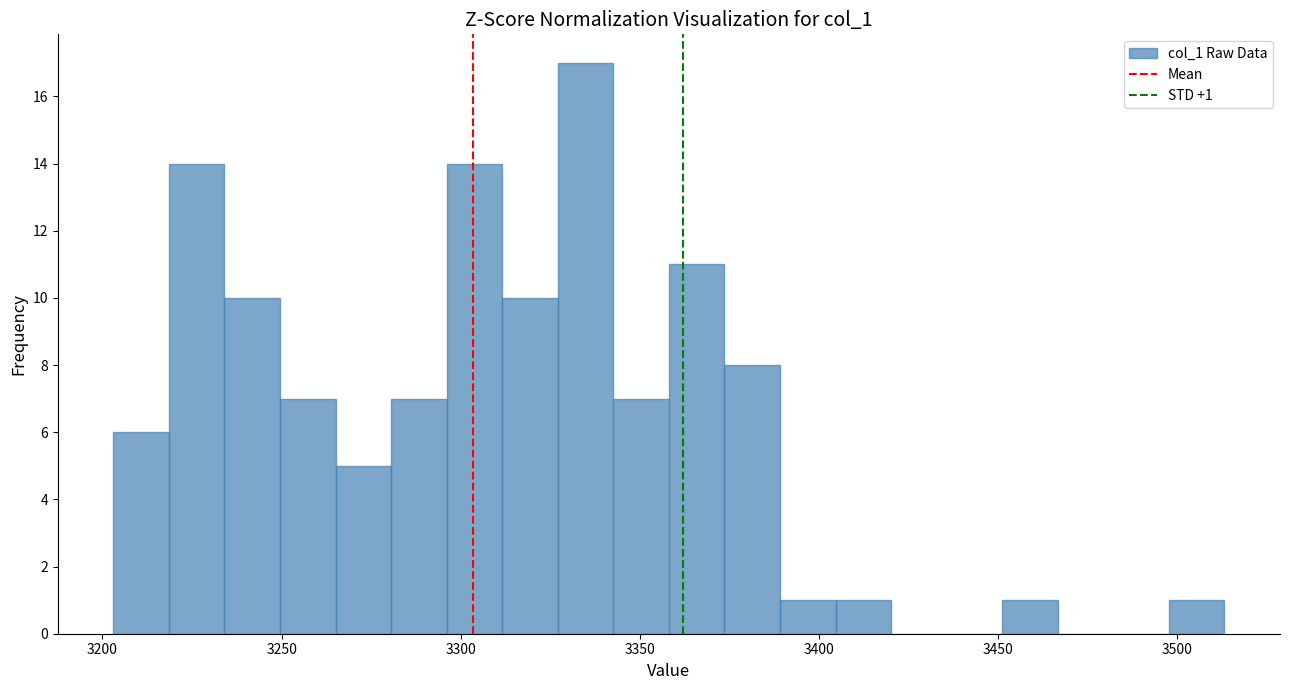

Around what value on the x-axis is the tallest bar? Give the approximate position of its centre, as read against the axis.

3335